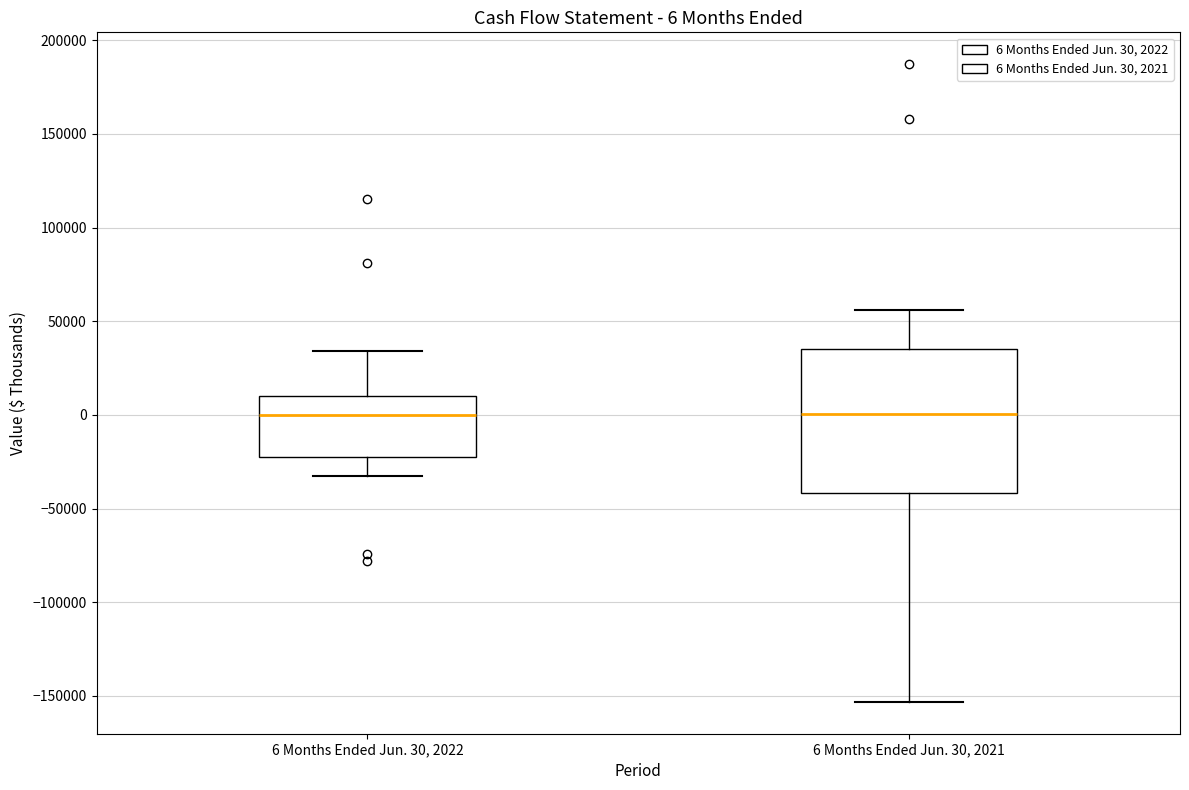

Comparing the boxes themselves (not the whiskers), which one is the tallest?

6 Months Ended Jun. 30, 2021